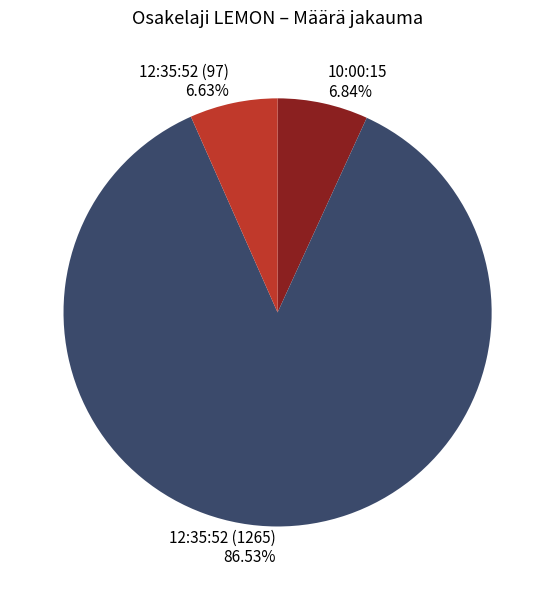

Is there a majority slice in this chart?

Yes